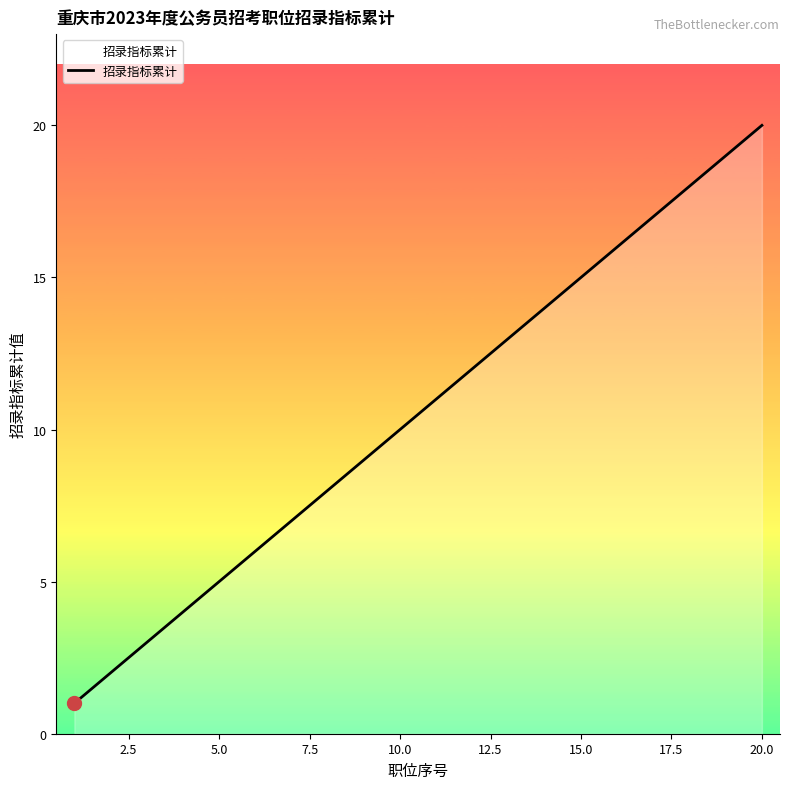

What is the difference between the maximum and minimum values?

19